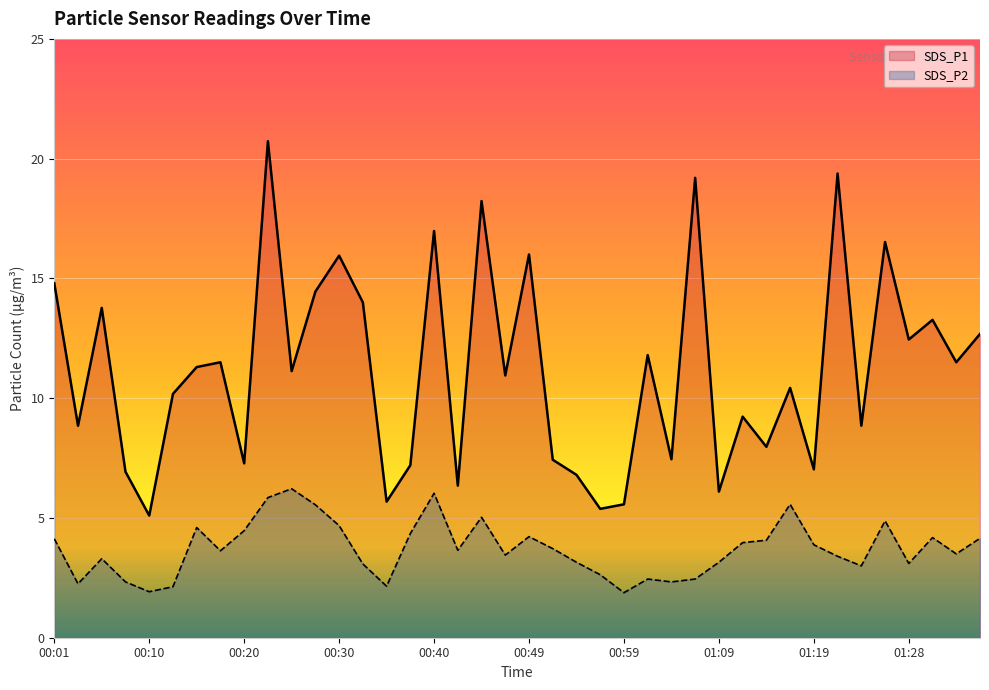

At which label does SDS_P2 reach its peak?

00:25